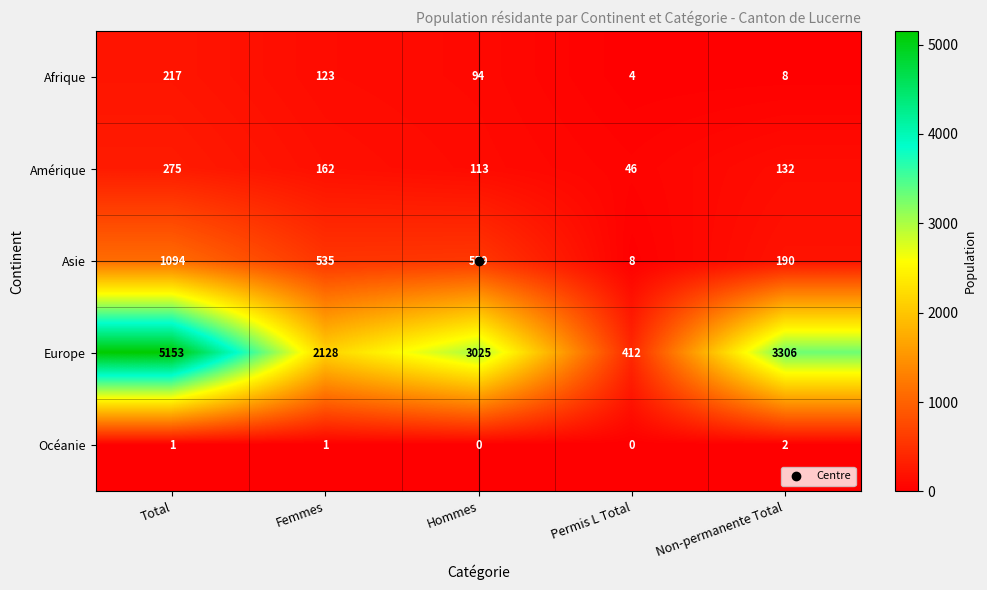

At which label does Asie first exceed 535?

Total